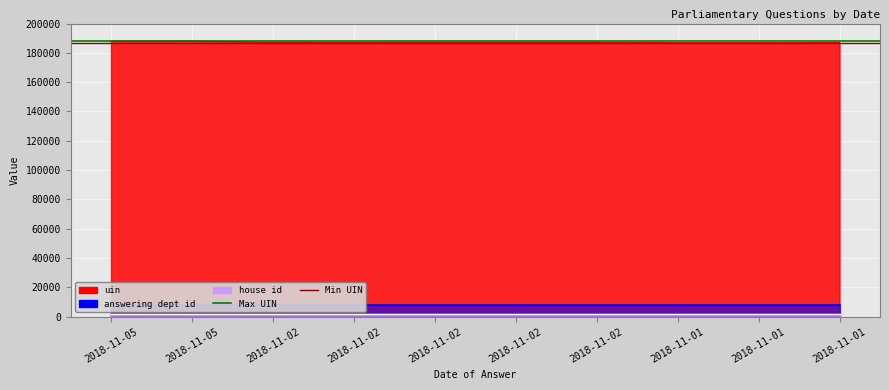

What is the value of the Max UIN point at the 2nd from the left?

188000